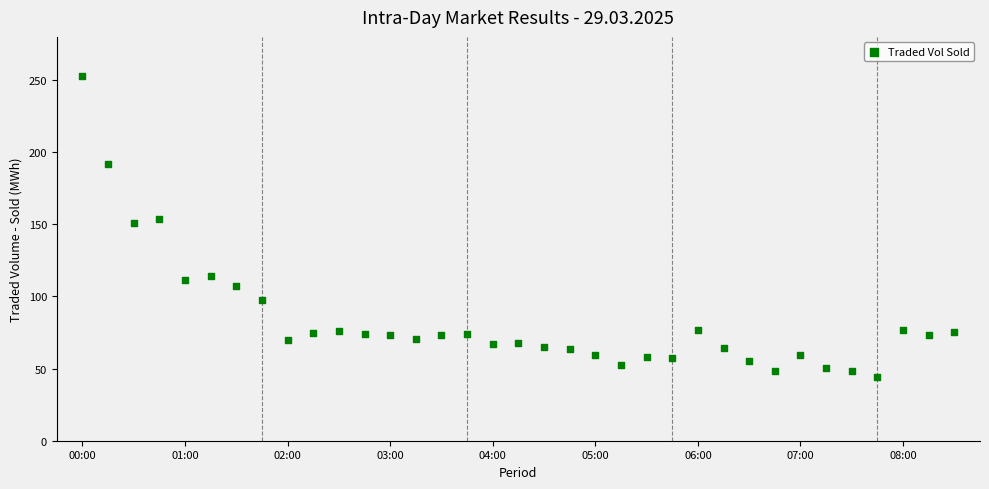

What is the range of X values (max minus min)?

34.0